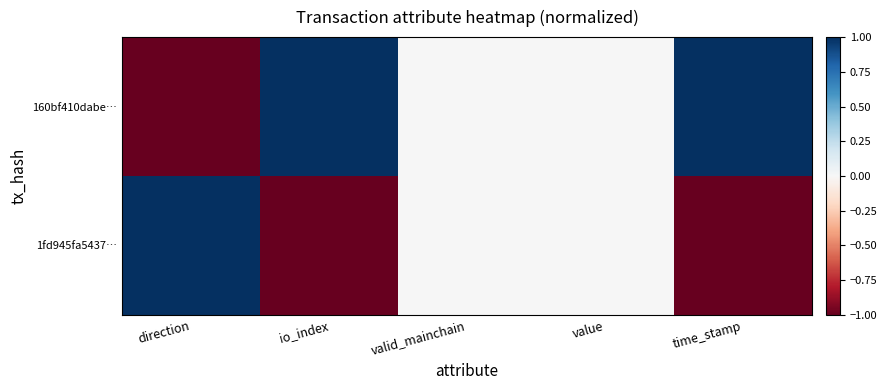

What is the difference between the highest and lowest values at time_stamp?

2